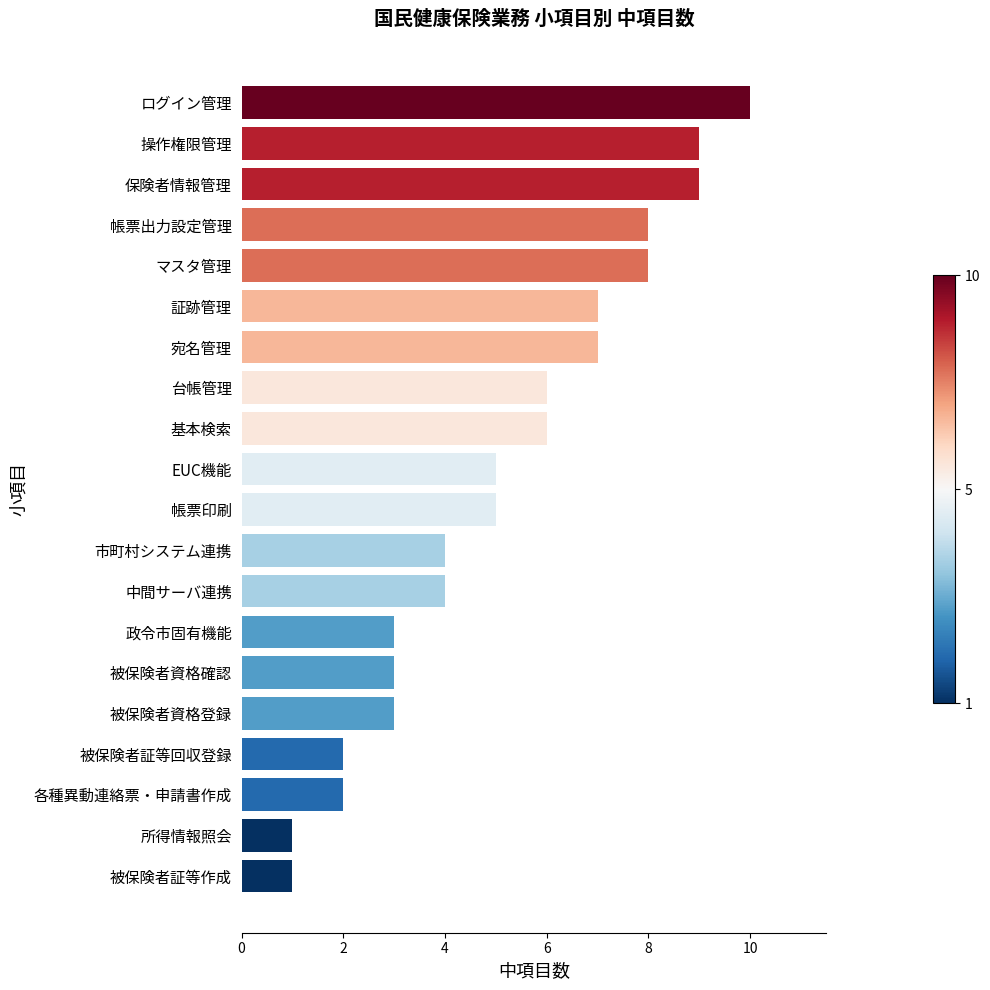

How many values are between 3 and 8?

13